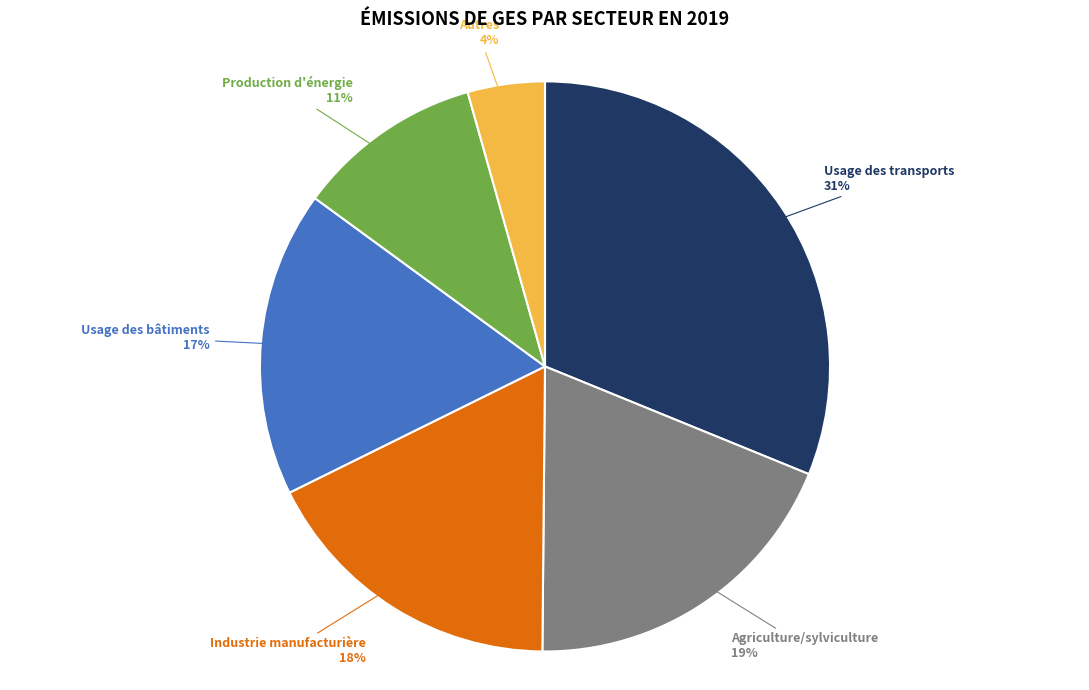

Is Agriculture/sylviculture the majority of the pie?

No